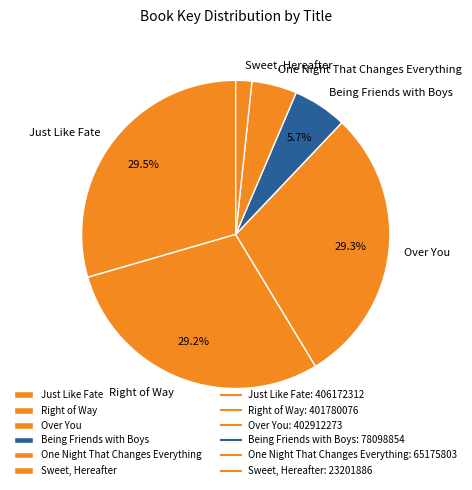

Count the number of slices in the pie.

6